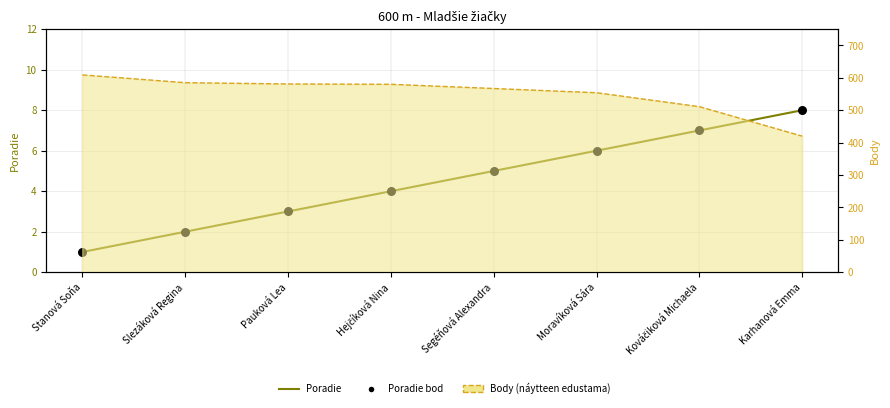

Is the value of Poradie at Slezáková Regina greater than the value of Poradie body at Slezáková Regina?

No